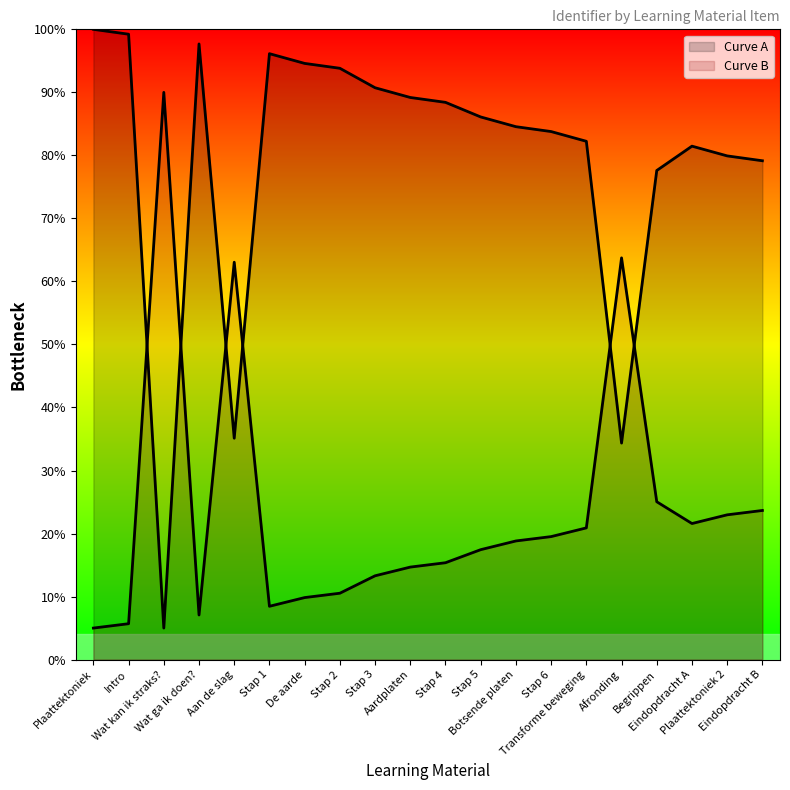

At which label is the value closest to 2540220?

Aan de slag